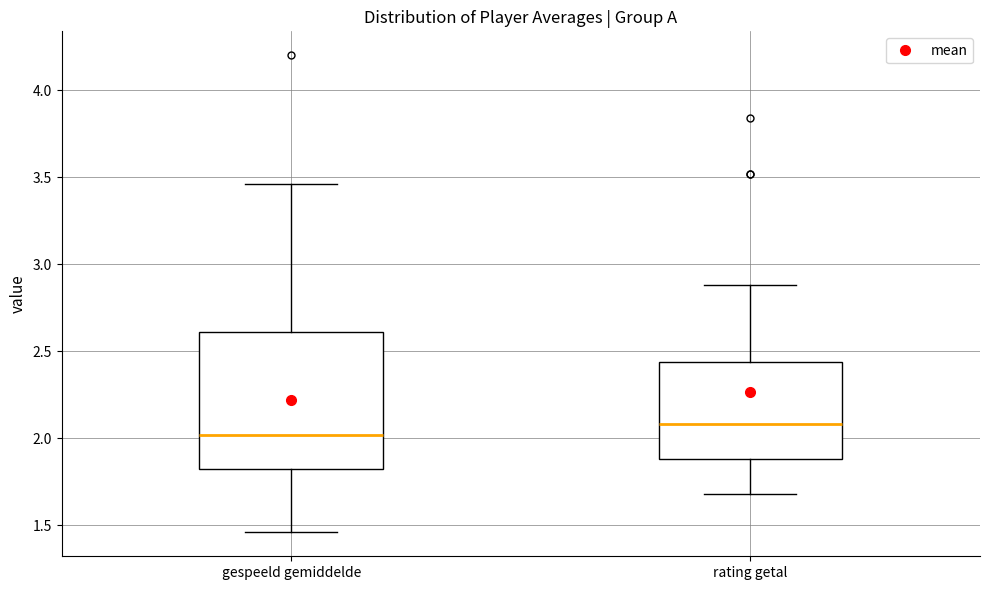

Where is the lower edge of the box for rating getal on the y-axis? The values are not printed on the chart, so give them approximately, as read against the axis.

1.90